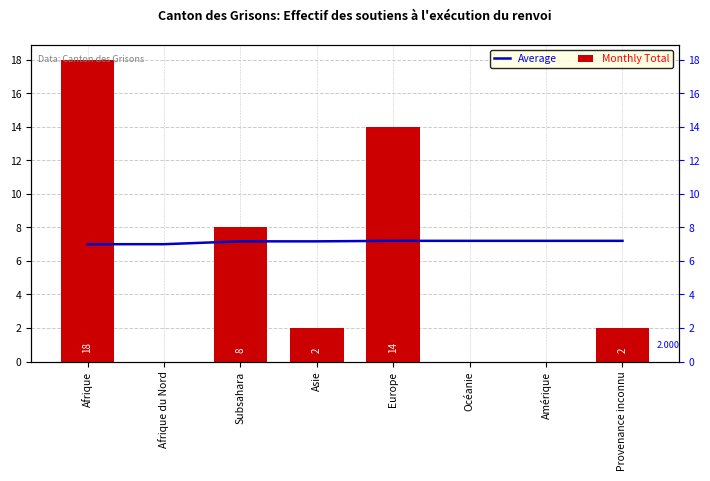

What is the label of the 5th bar from the left?

Europe